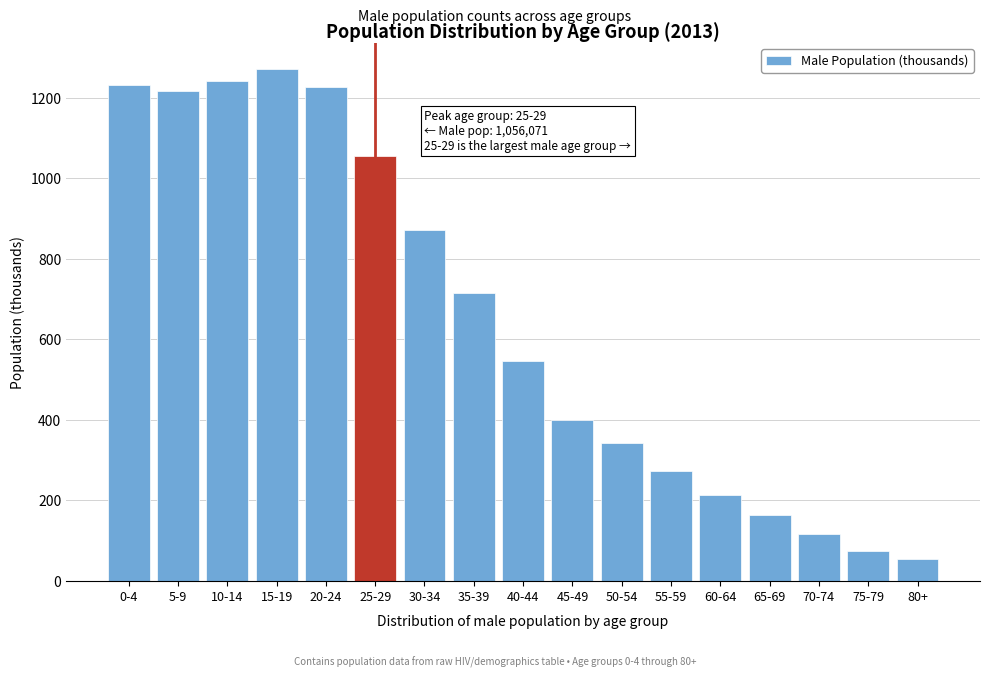

Reading right to left, what are all the values shown in this chart?

54.4	73.1	115.0	162.2	213.1	271.9	341.6	398.8	545.2	714.2	871.4	1056.1	1226.7	1273.0	1241.1	1217.6	1232.8